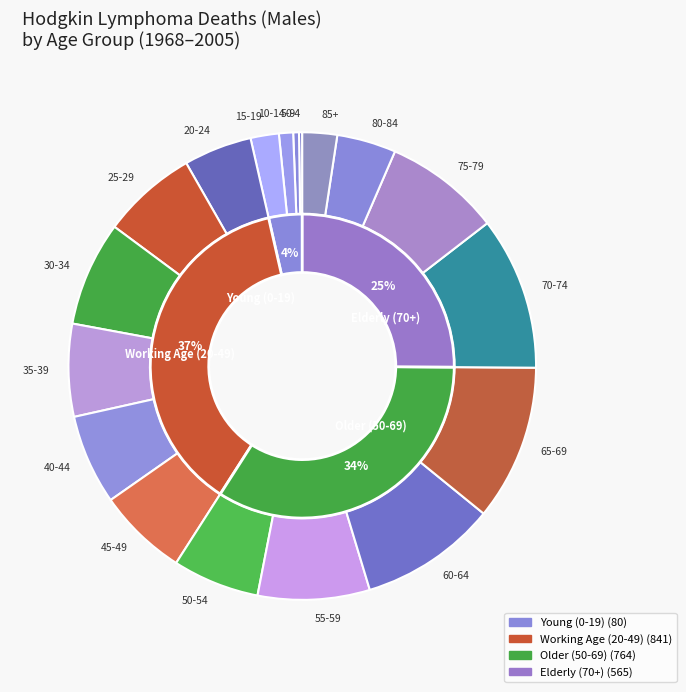

Does 15 account for over 50% of the chart?

No